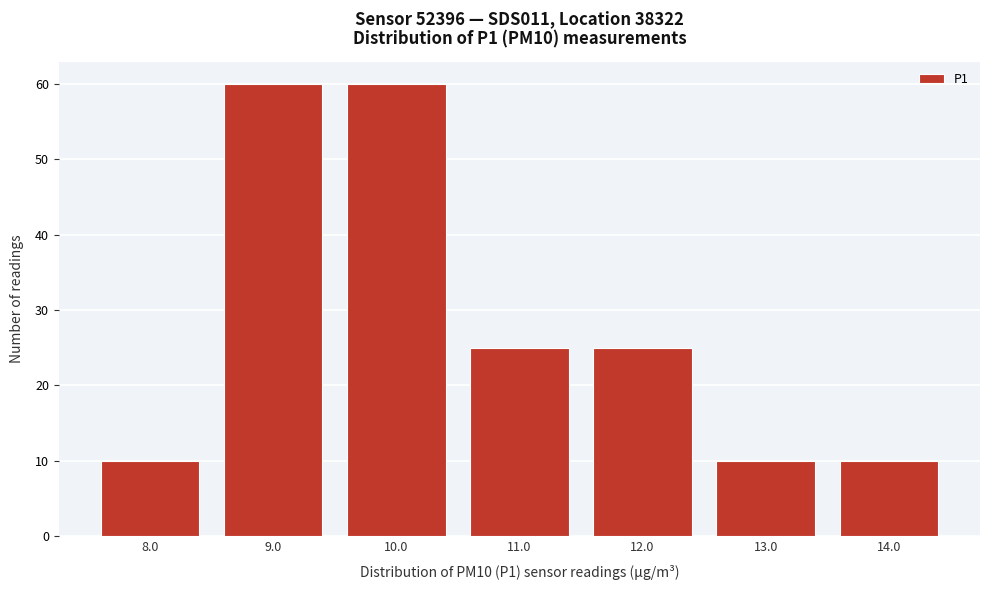

Reading left to right, list every bar in this chart as the range it spans on the x-axis followed by its height. The values are not printed on the chart, so give them approximately, as read against the axis.

7.5 to 8.5: 10
8.5 to 9.5: 60
9.5 to 10.5: 60
10.5 to 11.5: 25
11.5 to 12.5: 25
12.5 to 13.5: 10
13.5 to 14.5: 10